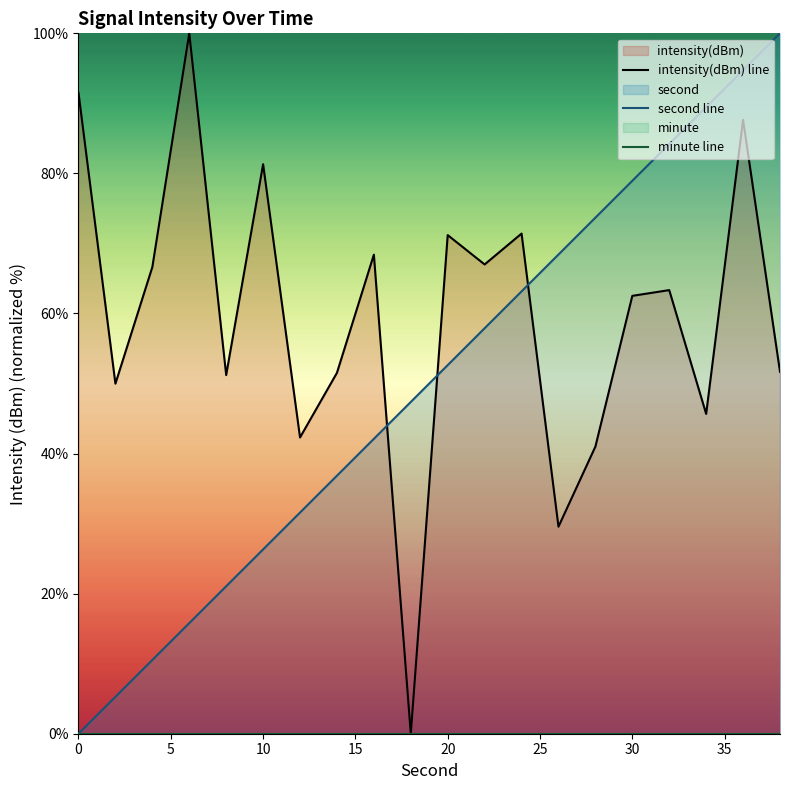

Which series has the widest spread of values?

intensity(dBm) line